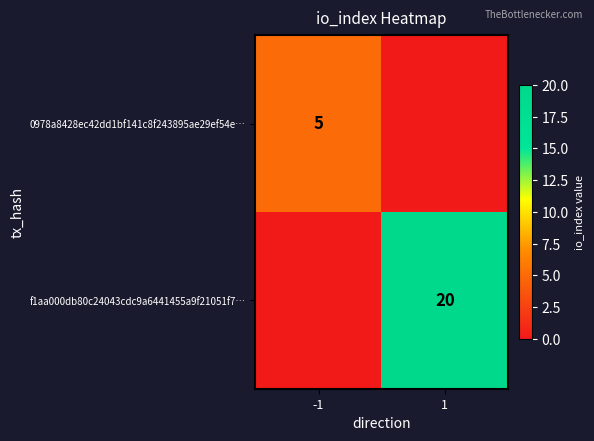

The value of 0978a8428ec42dd1bf141c8f243895ae29ef54e… at -1 is 2. True or false?

False